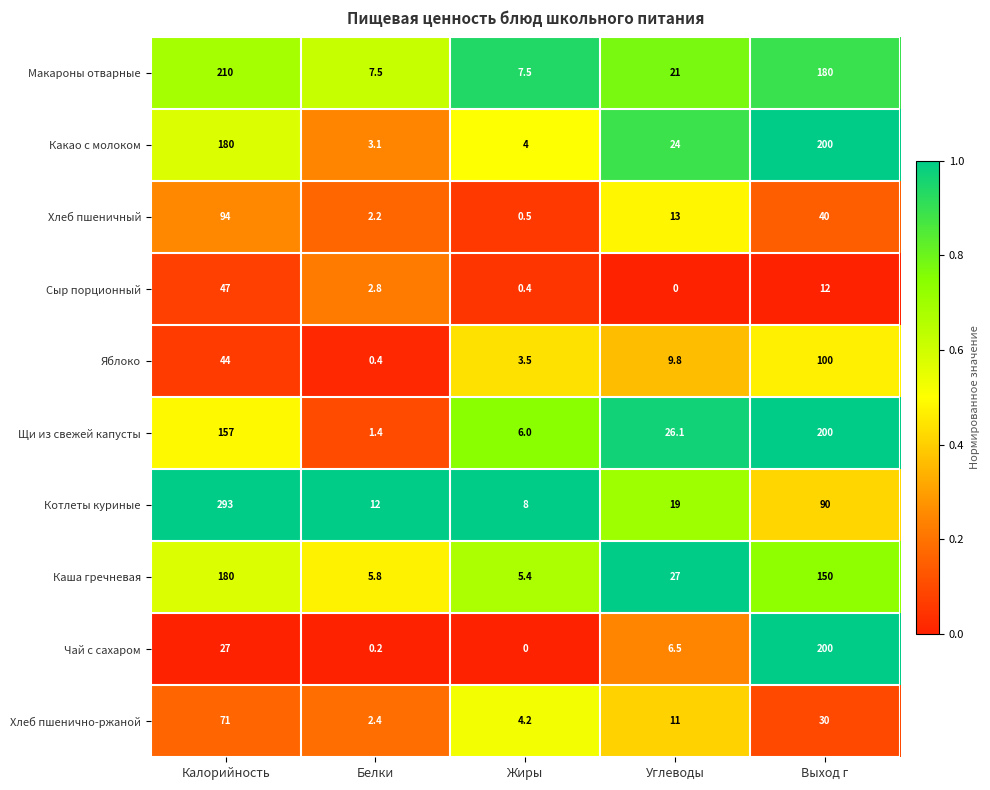

The value of Чай с сахаром at Выход г is 200.0. True or false?

True